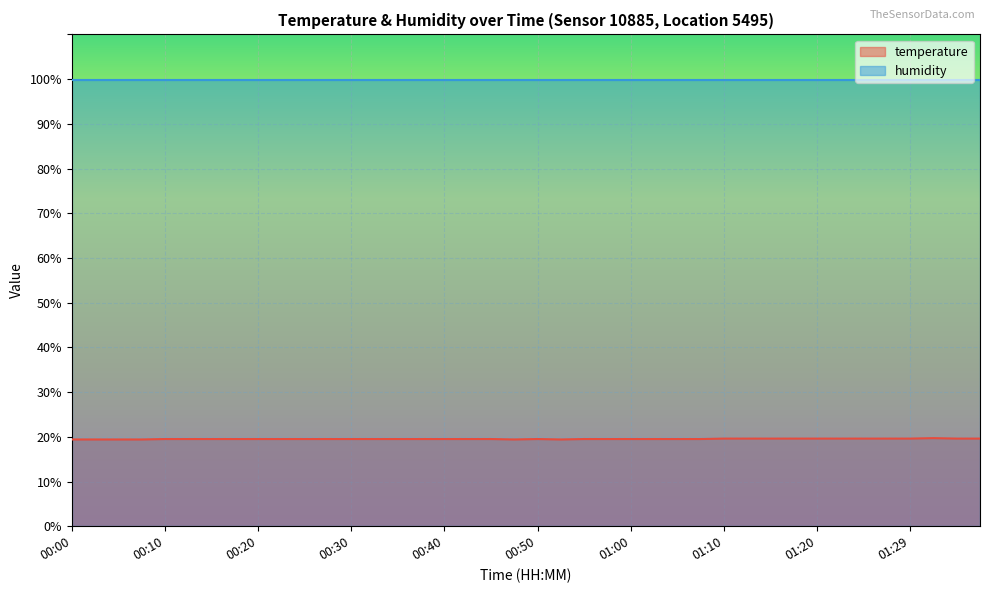

What is the greatest value displayed?

99.9